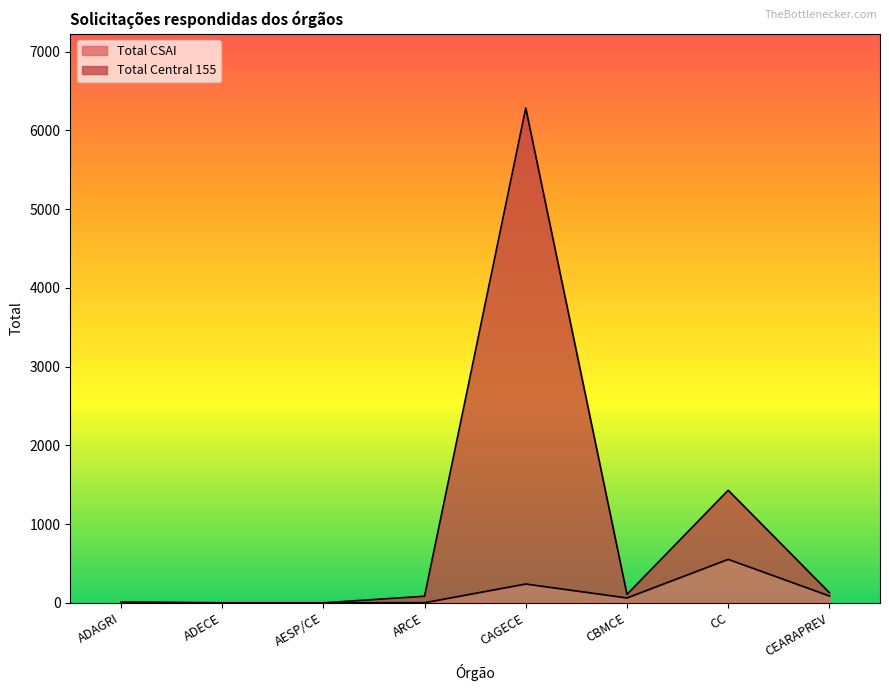

Which series changed the most between AESP/CE and CAGECE?

Total Central 155